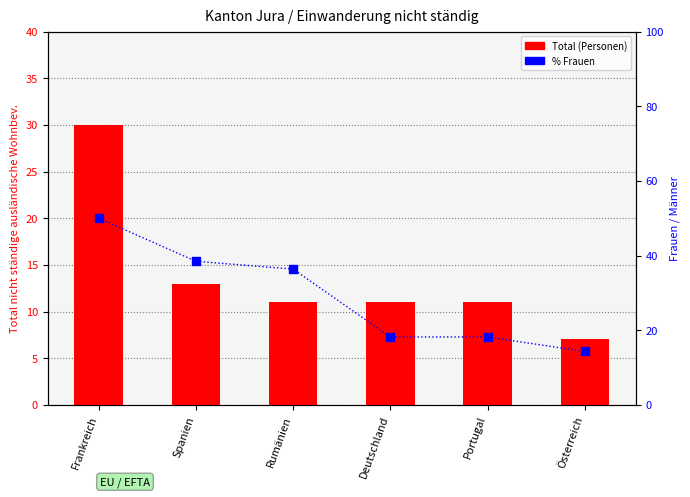

Which series reaches the maximum Y coordinate?

% Frauen